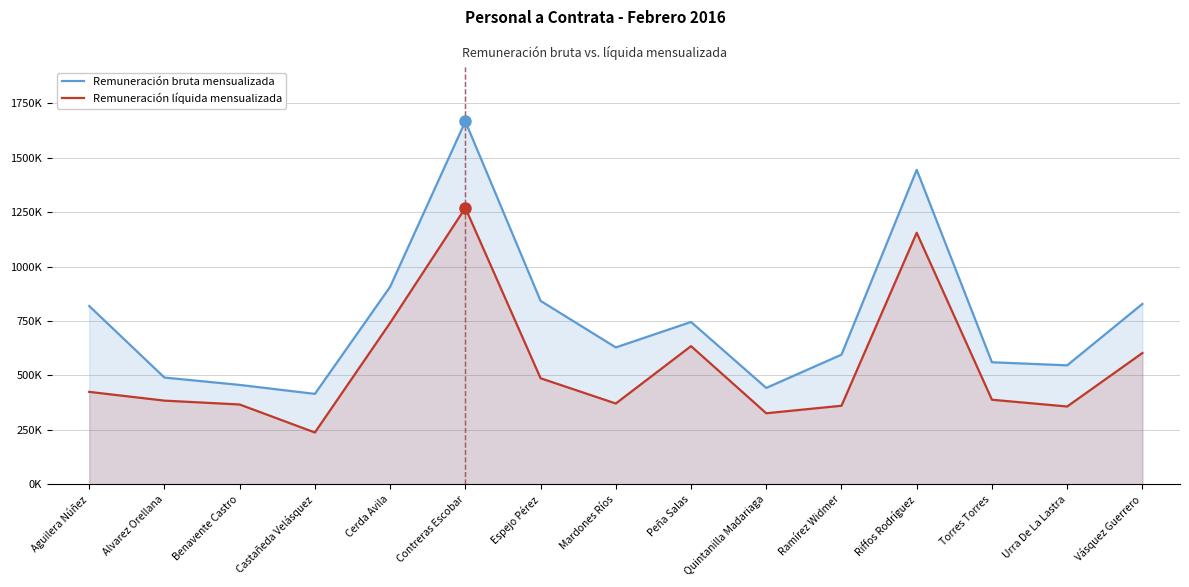

What are all the series names shown in the legend?

Remuneración bruta mensualizada, Remuneración líquida mensualizada